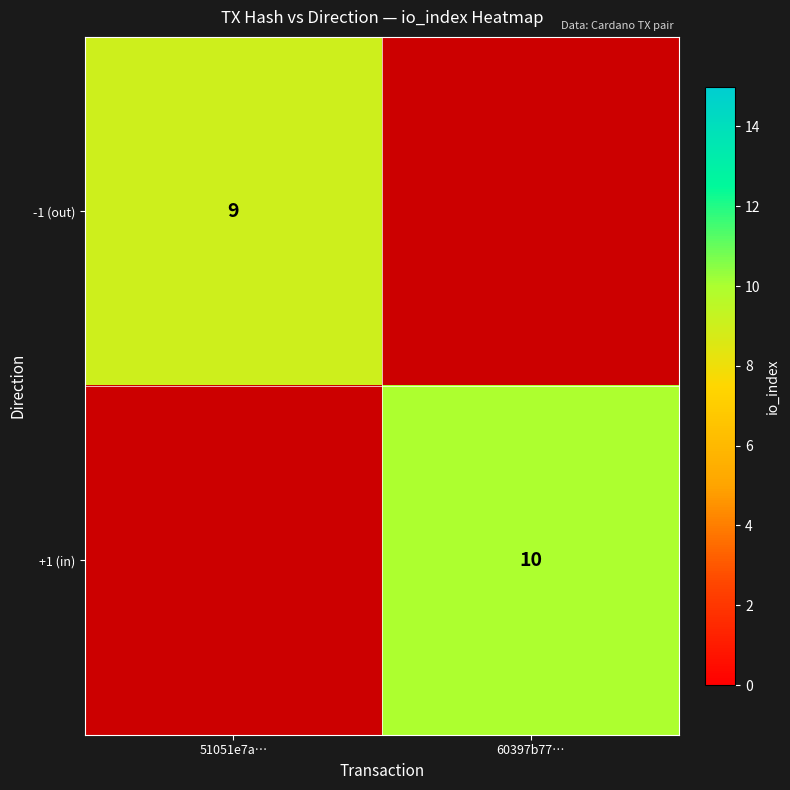

The value of -1 (out) at 51051e7a… is 4. True or false?

False